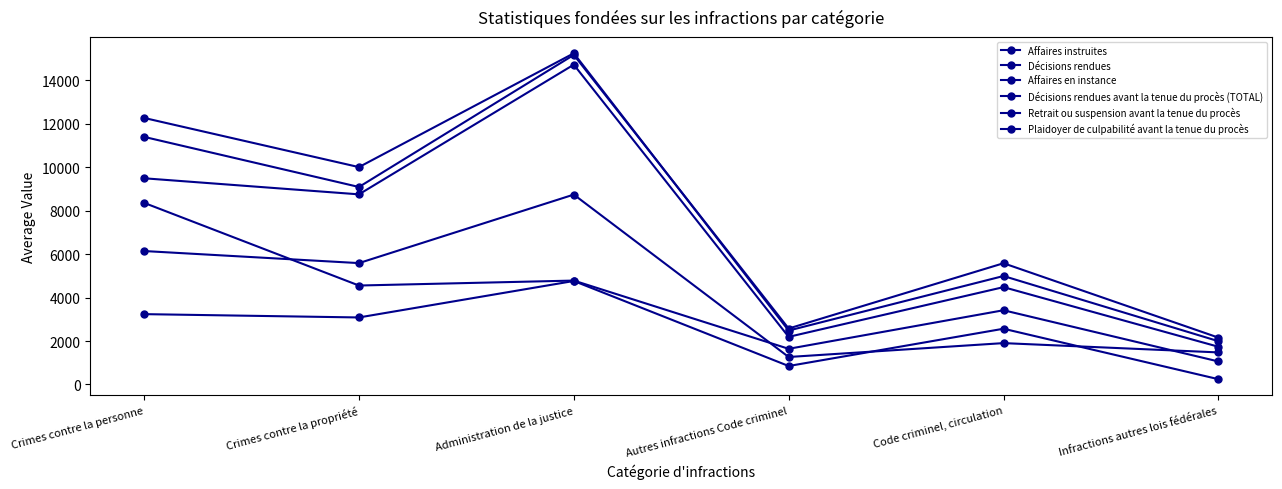

What value does the Plaidoyer de culpabilité avant la tenue du procès series have at Infractions autres lois fédérales?

243